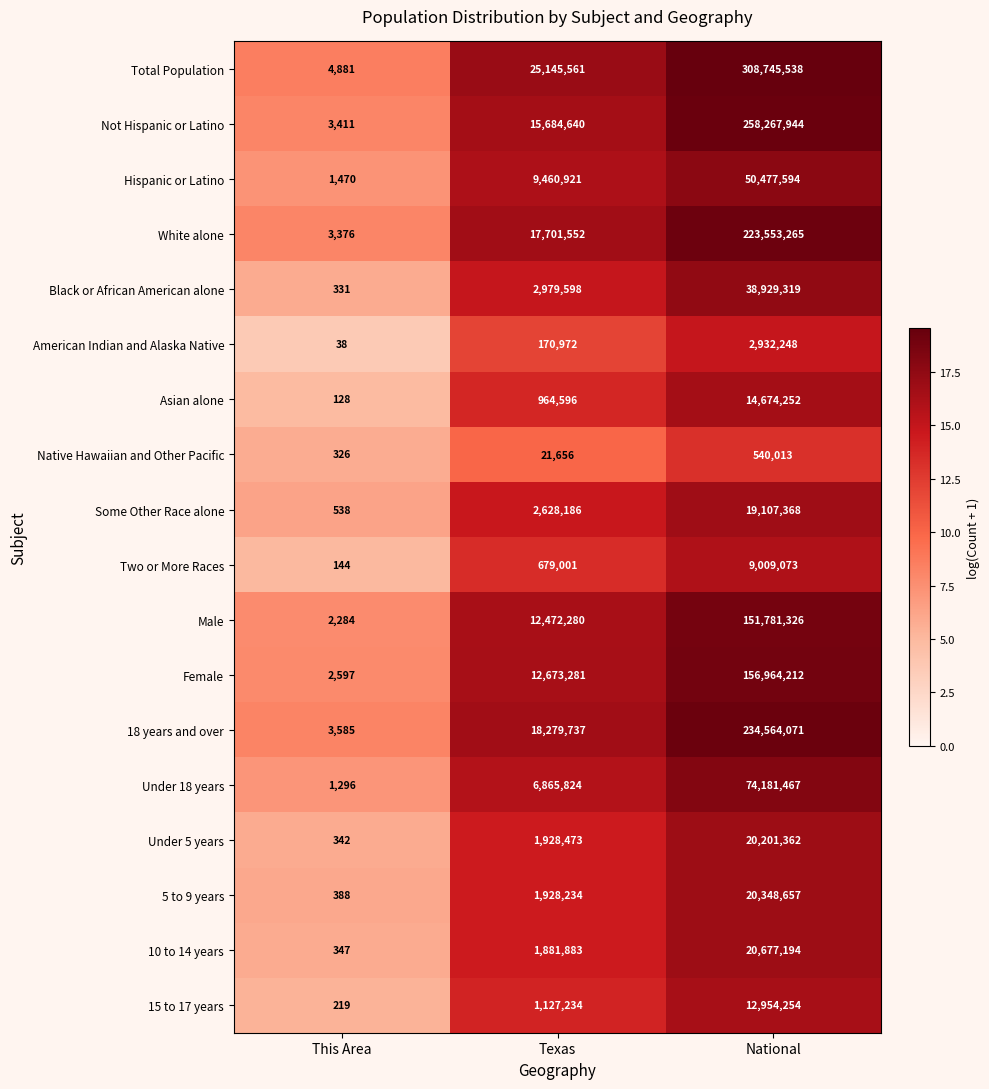

Rank the series by their maximum value, from lowest to highest.

Native Hawaiian and Other Pacific, American Indian and Alaska Native, Two or More Races, 15 to 17 years, Asian alone, Some Other Race alone, Under 5 years, 5 to 9 years, 10 to 14 years, Black or African American alone, Hispanic or Latino, Under 18 years, Male, Female, White alone, 18 years and over, Not Hispanic or Latino, Total Population